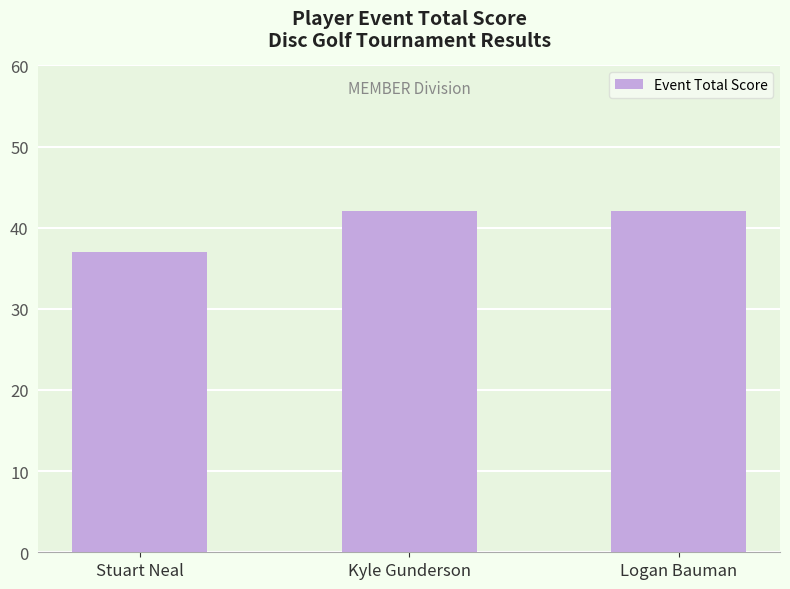

How many values are below 42?

1